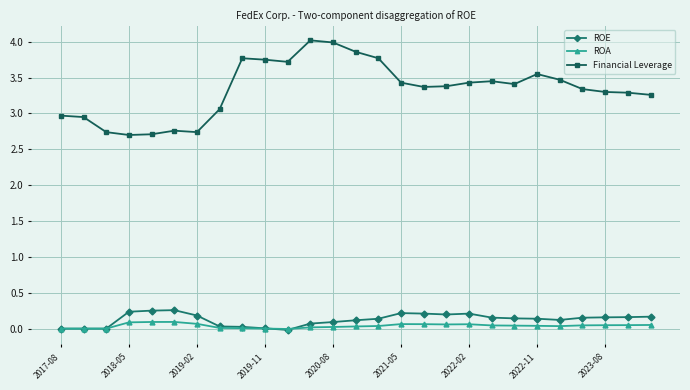

How many values in the Financial Leverage series are below 3?

7